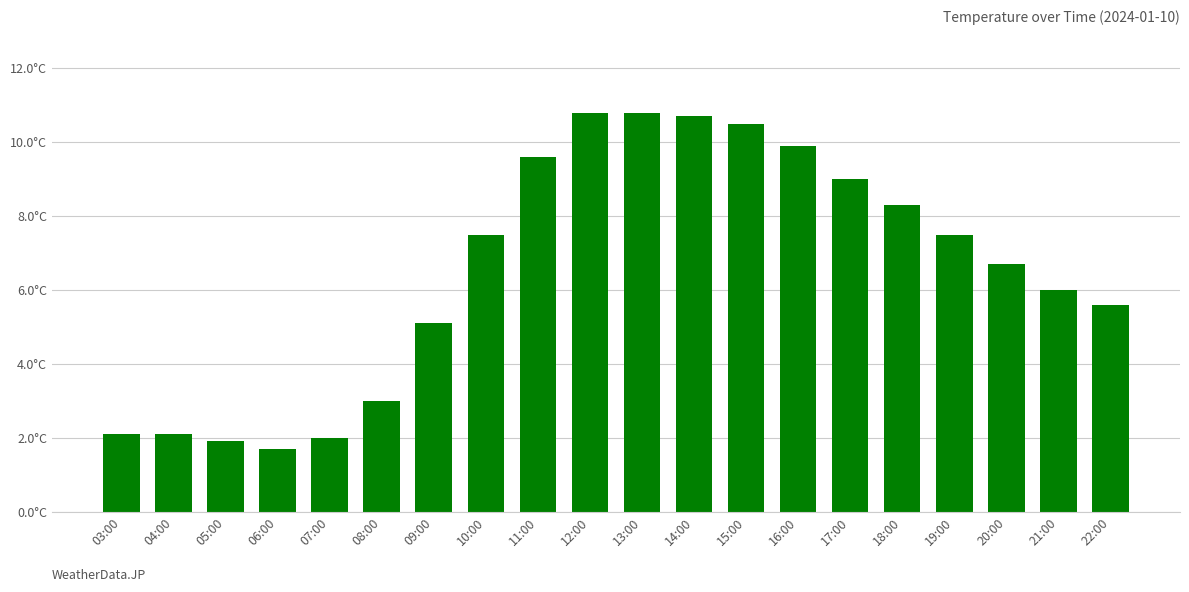

What is the change in value from 07:00 to 21:00?

+4.0